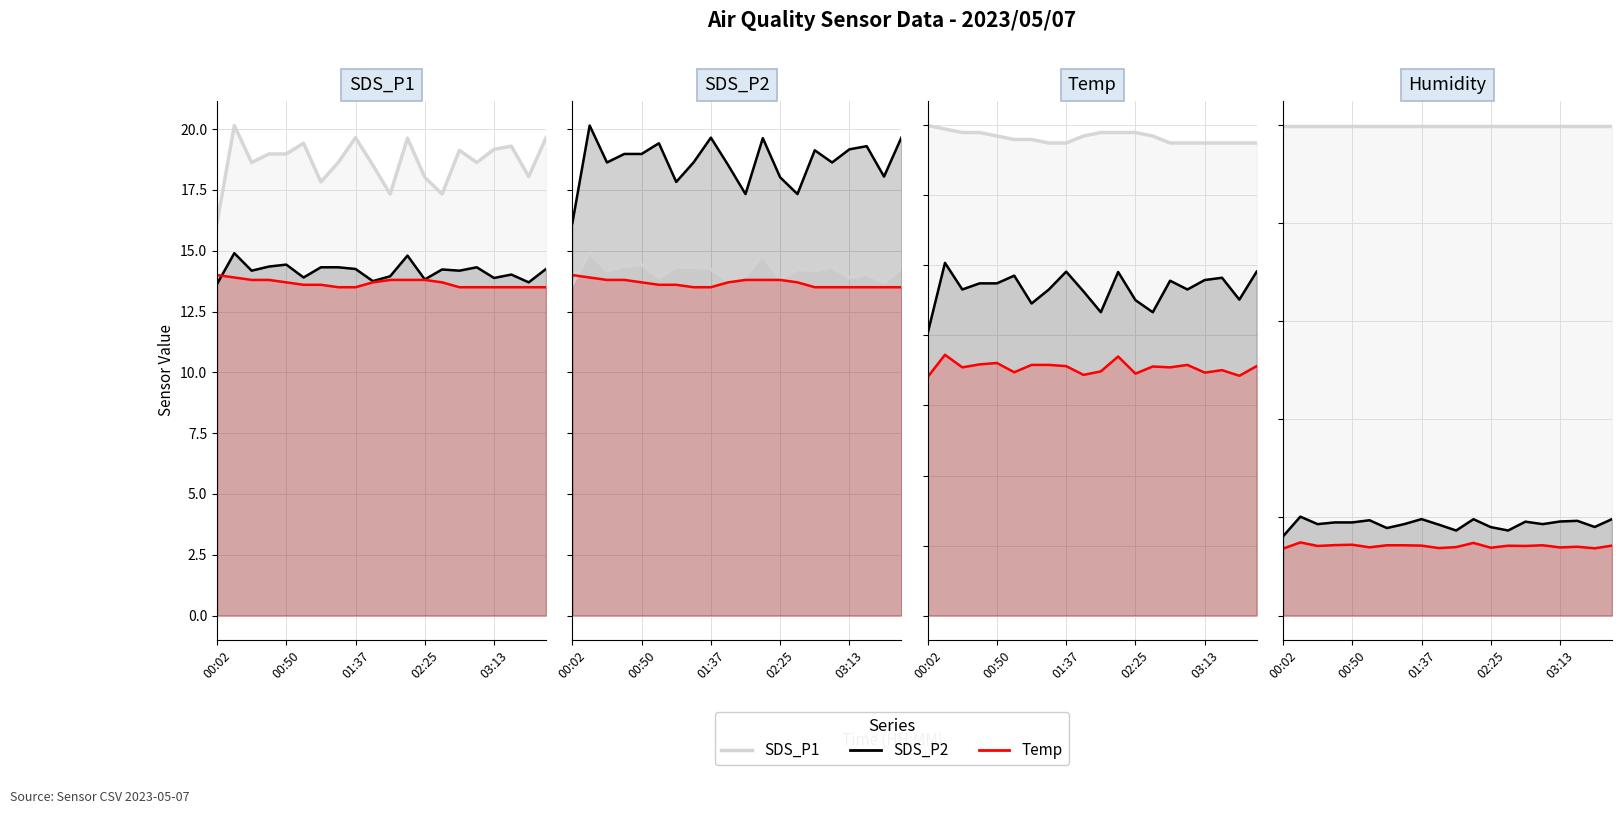

Reading left to right, list all the values displayed in this chart.

SDS_P1: 00:02=16.1	00:14=20.1	00:26=18.6	00:38=19.0	00:50=19.0	01:02=19.4	01:14=17.8	01:26=18.6	01:37=19.6	01:49=18.5	02:01=17.3	02:13=19.6	02:25=18.0	02:37=17.3	02:49=19.1	03:01=18.6	03:13=19.2	03:25=19.3	03:37=18.1	03:49=19.6
SDS_P2: 00:02=13.6	00:14=14.9	00:26=14.2	00:38=14.3	00:50=14.4	01:02=13.9	01:14=14.3	01:26=14.3	01:37=14.2	01:49=13.8	02:01=13.9	02:13=14.8	02:25=13.8	02:37=14.2	02:49=14.2	03:01=14.3	03:13=13.9	03:25=14.0	03:37=13.7	03:49=14.2
Temp: 00:02=14.0	00:14=13.9	00:26=13.8	00:38=13.8	00:50=13.7	01:02=13.6	01:14=13.6	01:26=13.5	01:37=13.5	01:49=13.7	02:01=13.8	02:13=13.8	02:25=13.8	02:37=13.7	02:49=13.5	03:01=13.5	03:13=13.5	03:25=13.5	03:37=13.5	03:49=13.5